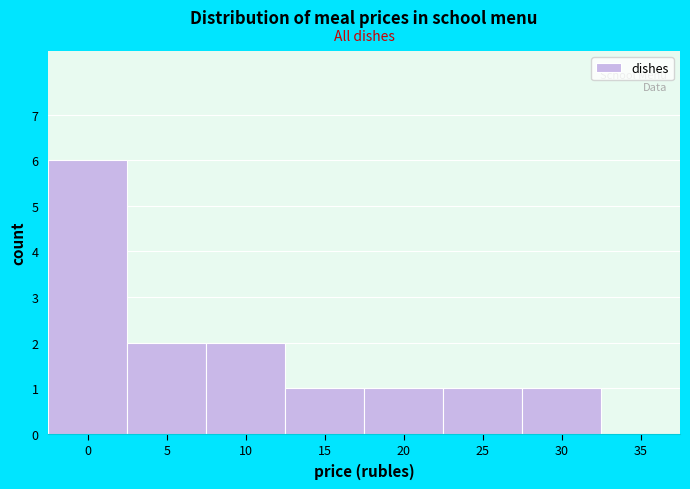

Reading left to right, what are all the values shown in this chart?

0=6	5=2	10=2	15=1	20=1	25=1	30=1	35=0